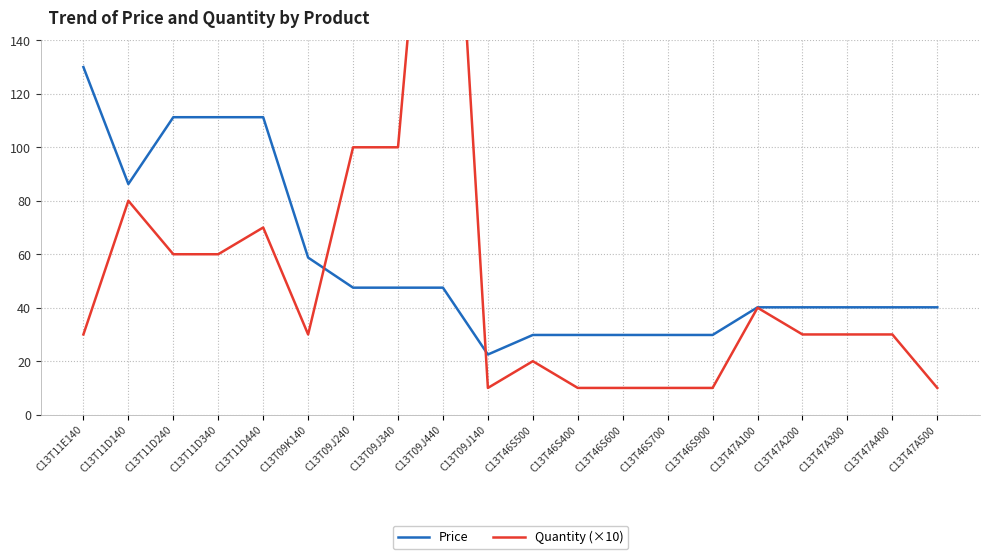

How many interior local valleys does the Quantity (×10) series have?

2